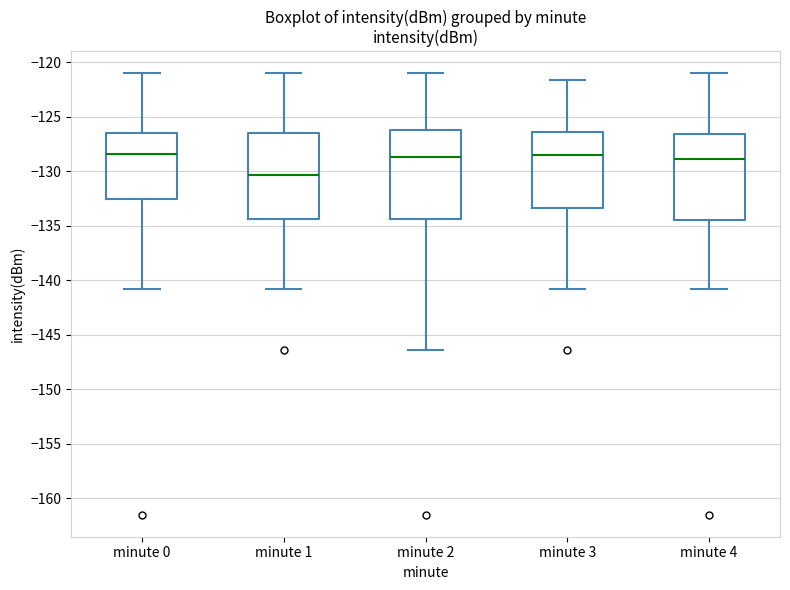

Reading left to right, transcribe this box plot: for each box, give where its median line is, the range the box spans, and where its two whiskers end, as read against the y-axis. The values are not printed on the chart, so give them approximately, as read against the axis.

minute 0: median -128.5, box -132.5 to -126.5, whiskers -141.0 to -121.0
minute 1: median -130.5, box -134.5 to -126.5, whiskers -141.0 to -121.0
minute 2: median -128.5, box -134.5 to -126.0, whiskers -146.5 to -121.0
minute 3: median -128.5, box -133.5 to -126.5, whiskers -141.0 to -121.5
minute 4: median -129.0, box -134.5 to -126.5, whiskers -141.0 to -121.0